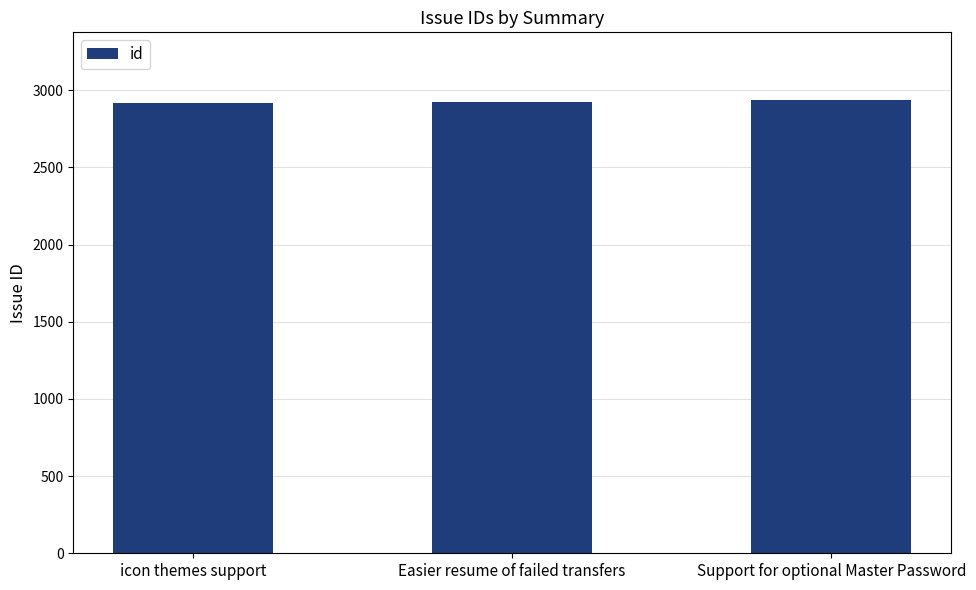

True or false: the data shows 2926 at Easier resume of failed transfers.

True